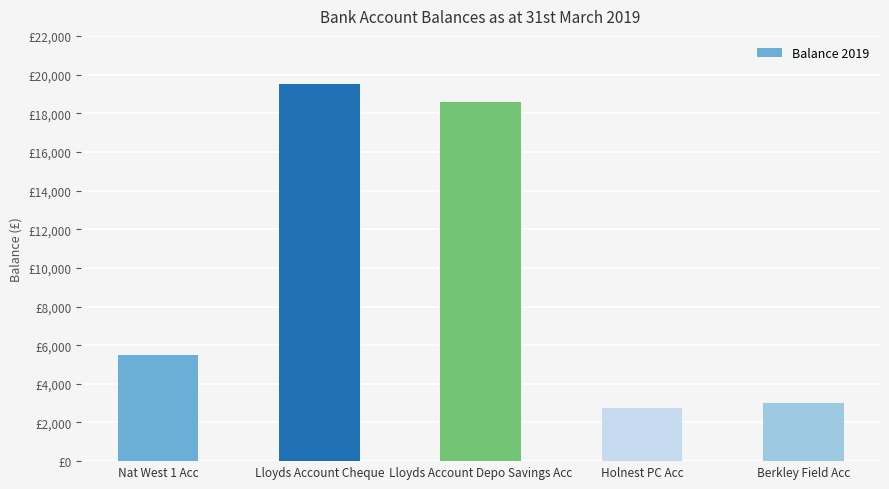

What is the sum of all values?

49337.7